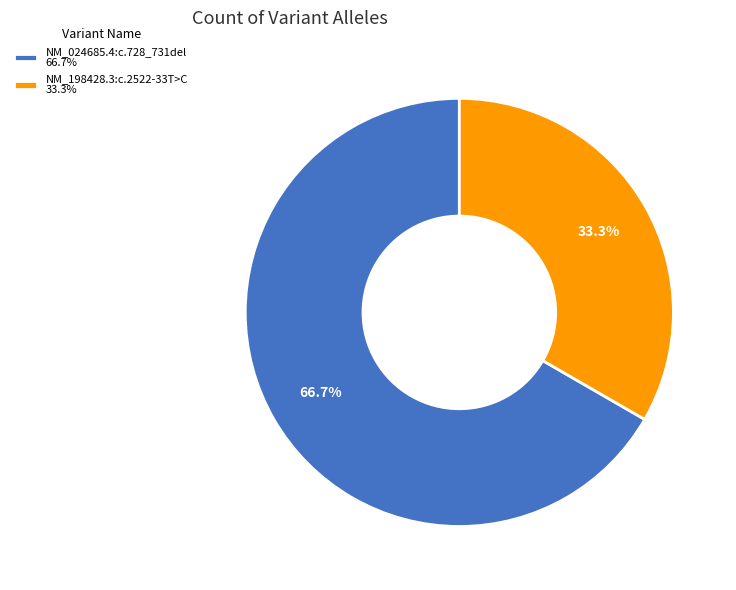

Which slice represents more than half of the pie?

NM_024685.4:c.728_731del